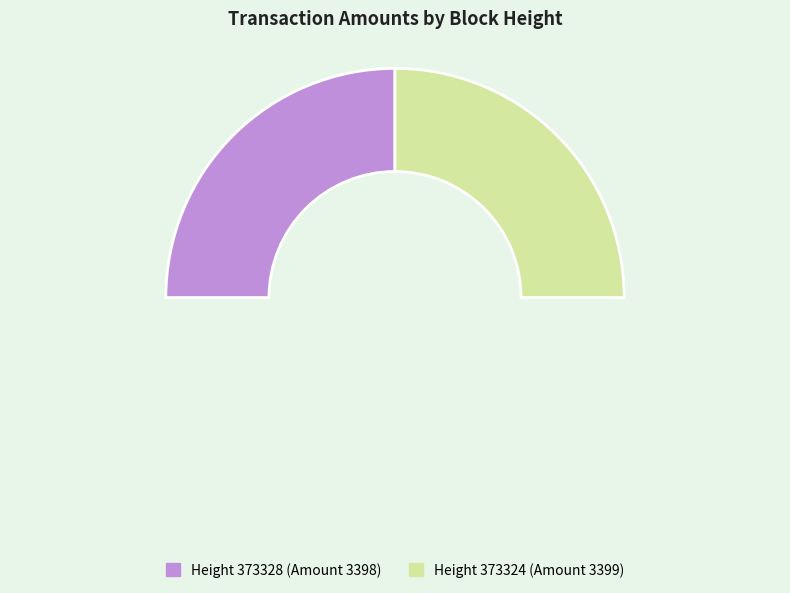

To the nearest percent, what percentage of the pie is 373324?

50%